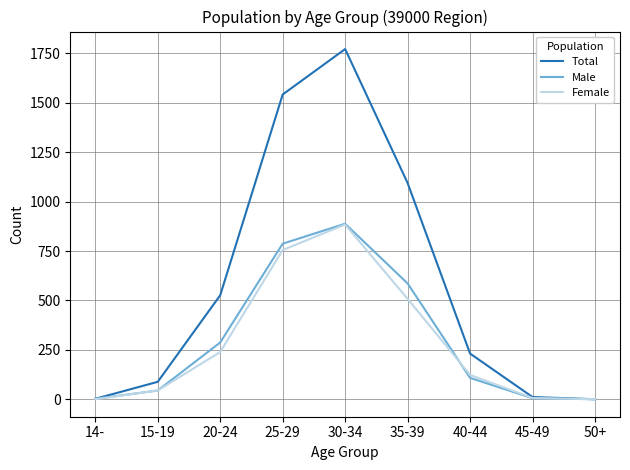

What is the difference between the Male values at 30-34 and 15-19?

844